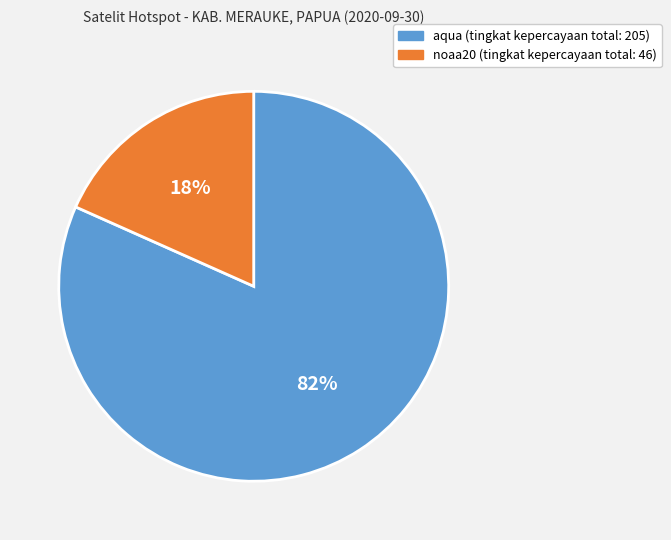

Is there a majority slice in this chart?

Yes